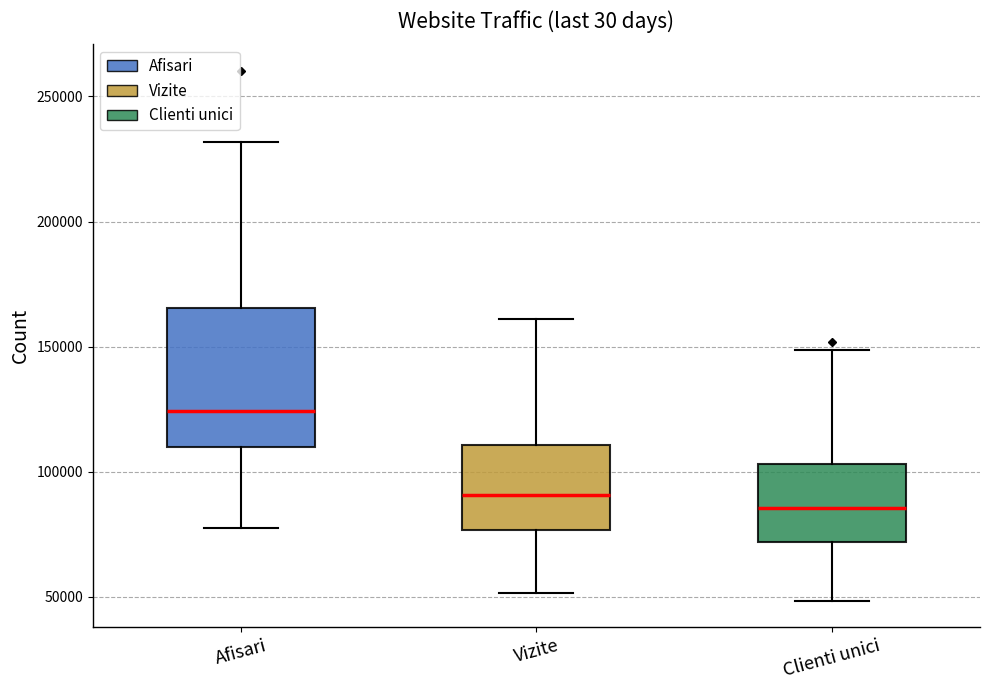

Reading left to right, read every box against the y-axis: the position of its median line, the range the box covers, and the ends of its whiskers. The values are not printed on the chart, so give them approximately, as read against the axis.

Afisari: median 125000, box 110000 to 165000, whiskers 75000 to 230000
Vizite: median 90000, box 75000 to 110000, whiskers 50000 to 160000
Clienti unici: median 85000, box 70000 to 105000, whiskers 50000 to 150000